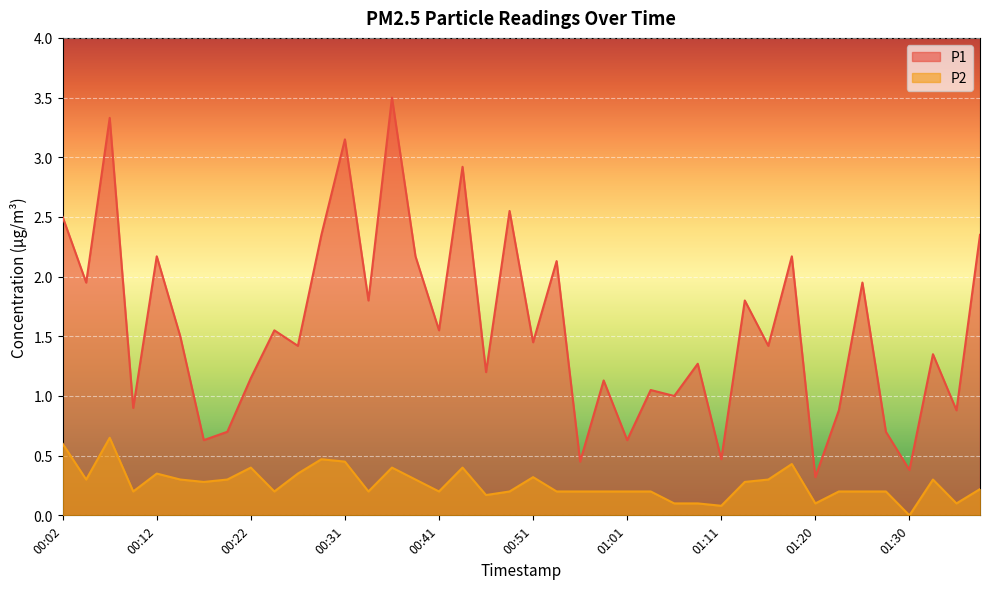

Rank the series by their maximum value, from lowest to highest.

P2, P1